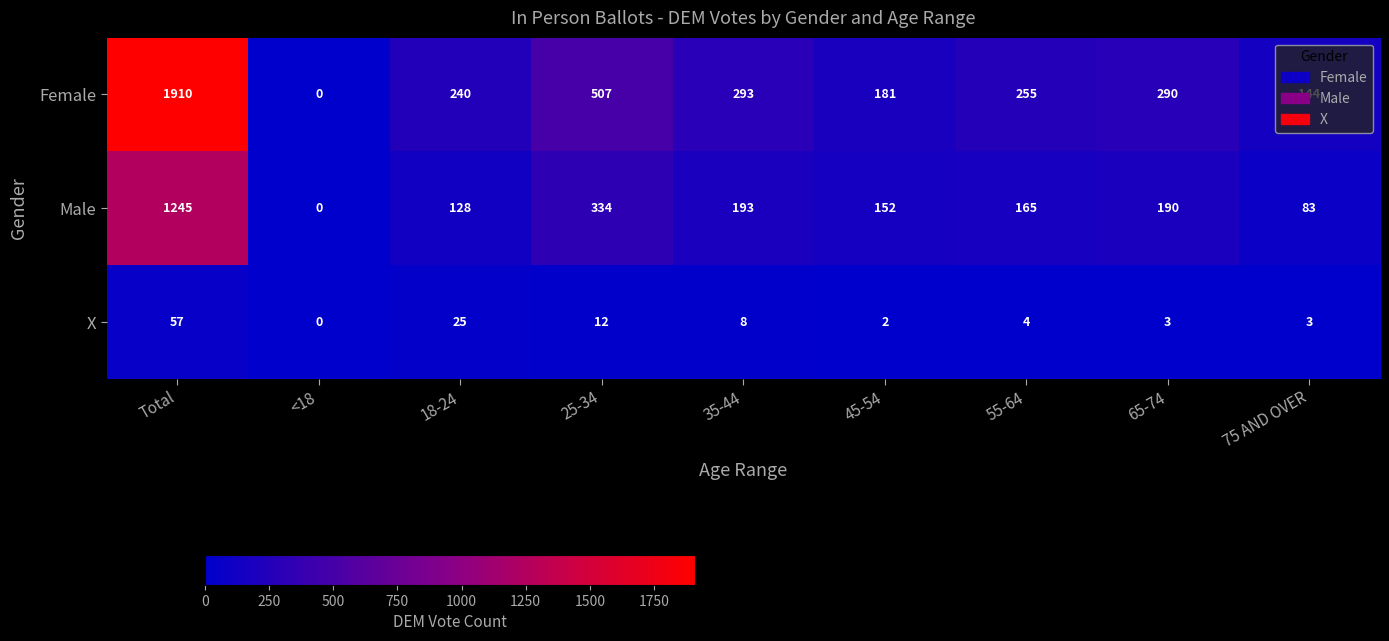

Which series changed the most between 65-74 and 75 AND OVER?

Female